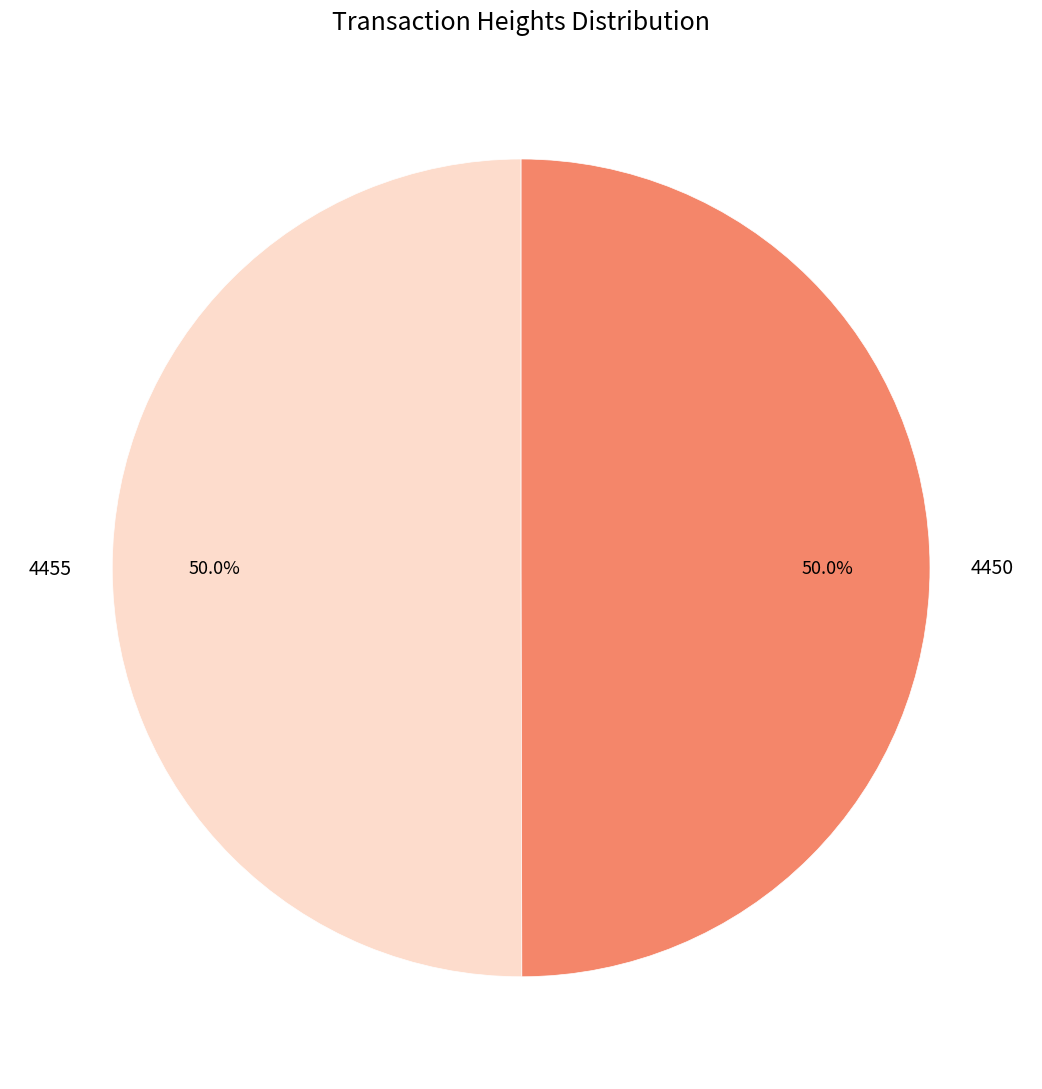

True or false: 4455 accounts for 50% of the total.

True